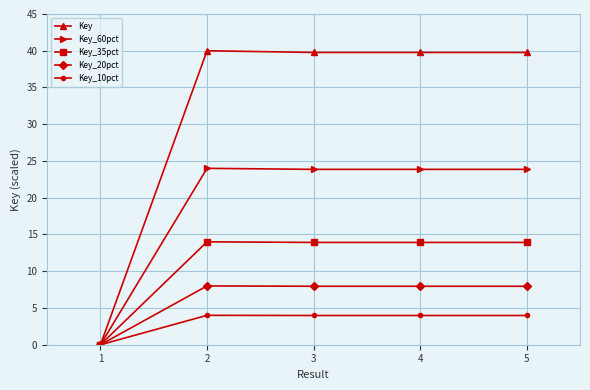

What is the average value of the Key_10pct series?

3.2